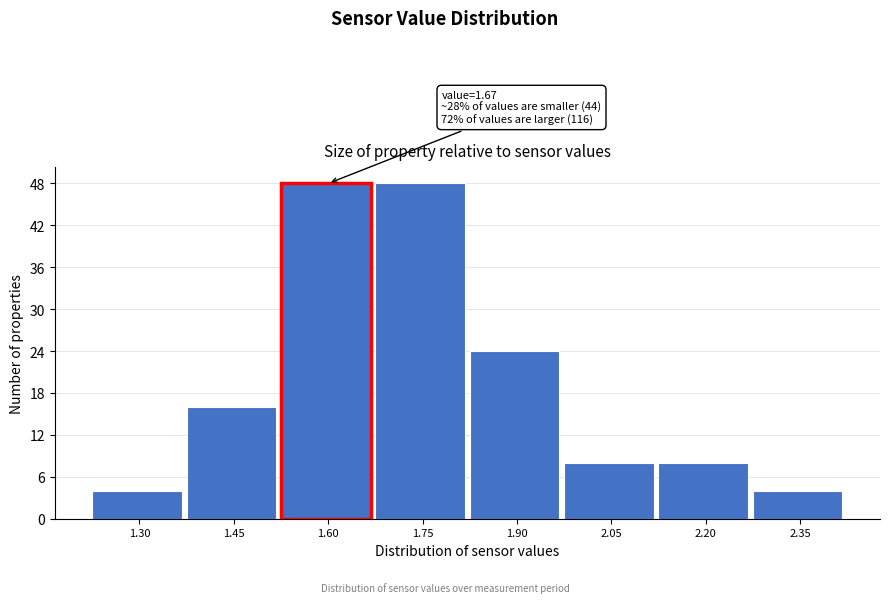

Reading right to left, transcribe all the data shown in this chart.

4	8	8	24	48	48	16	4